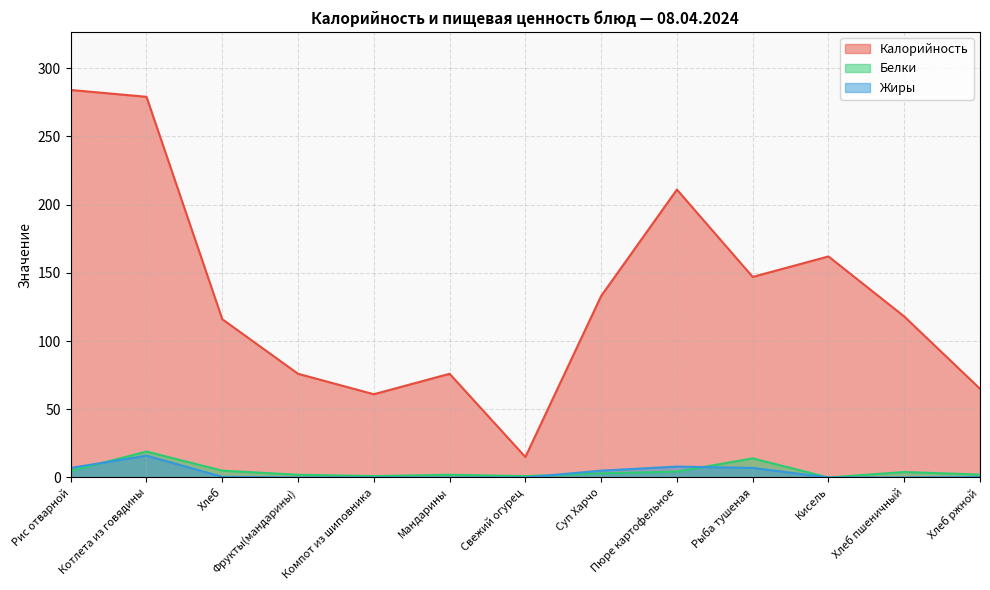

How many lines are shown in the chart?

3